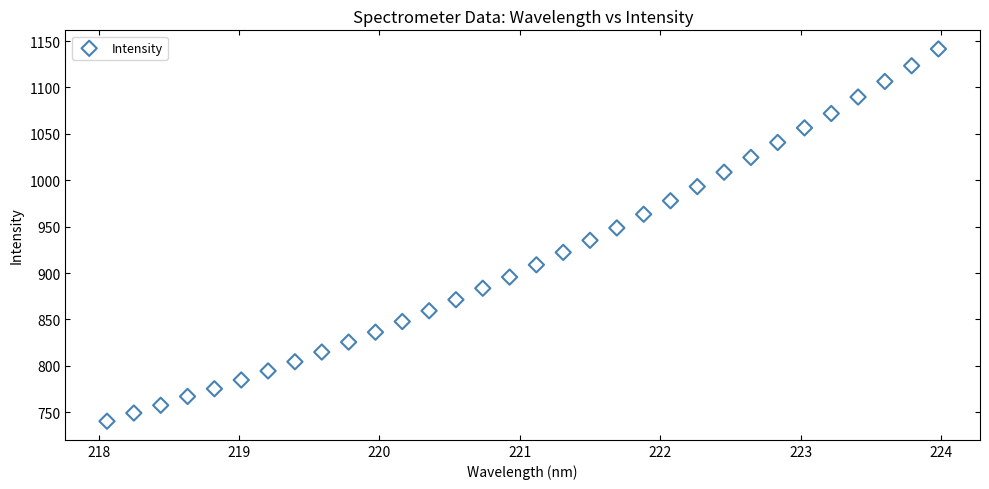

What is the range of X values (max minus min)?

5.9